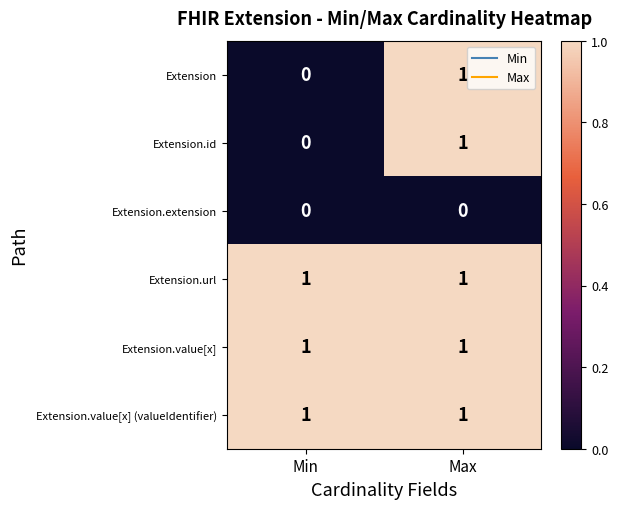

Rank the categories by Extension.id value from highest to lowest.

Max, Min